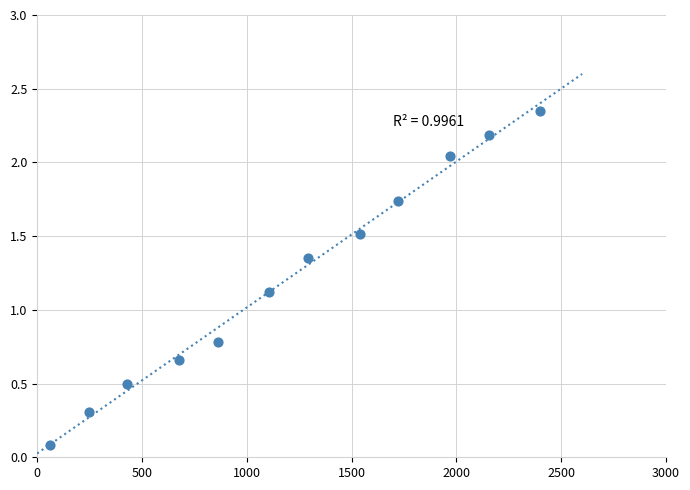

What Y value in the scatter plot is closest to 1?

1.1